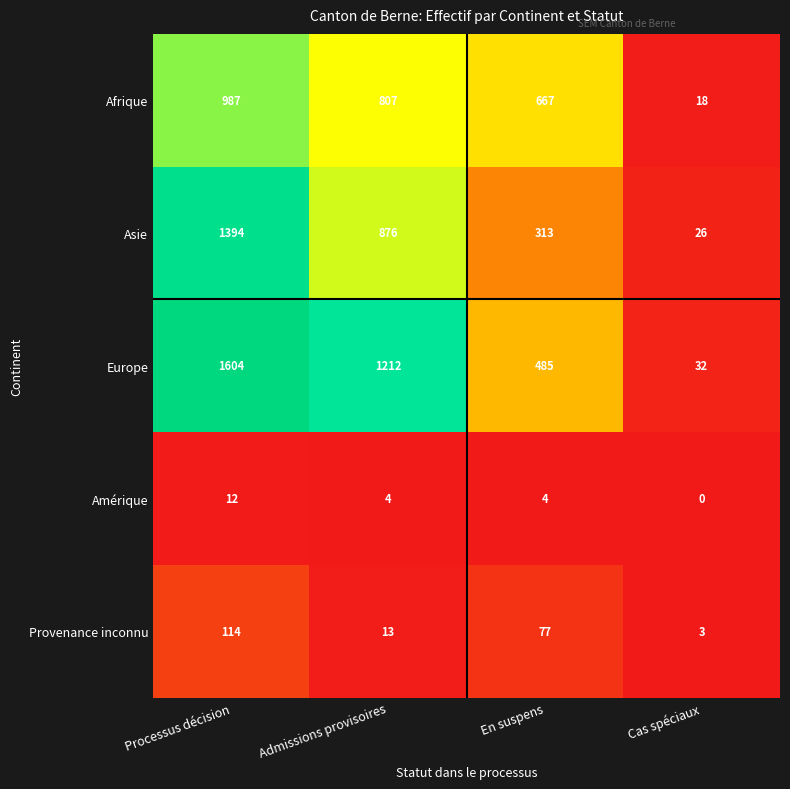

At which label is Afrique closest to 502?

En suspens